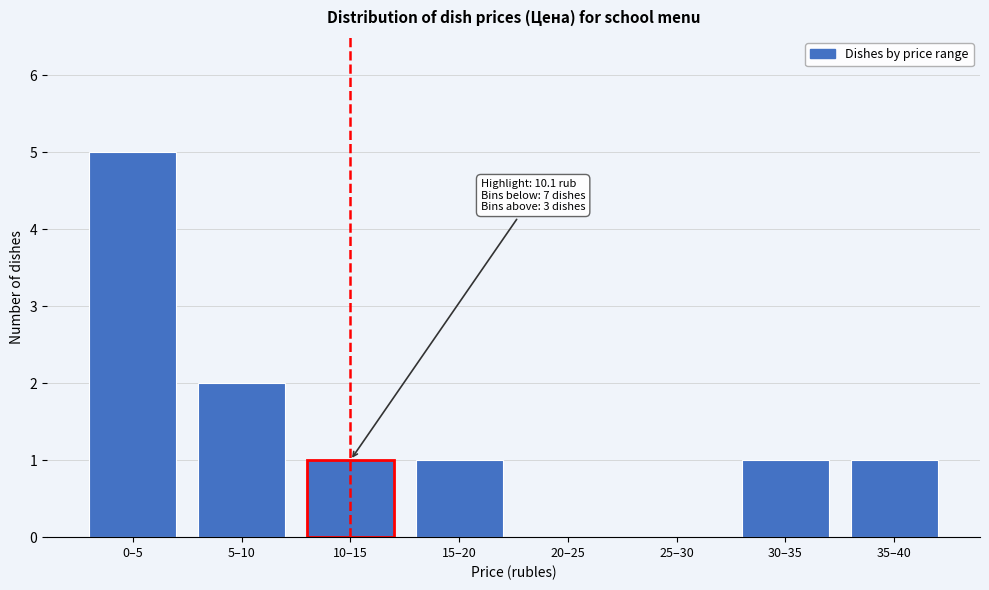

Reading left to right, what are all the values shown in this chart?

0–5=5	5–10=2	10–15=1	15–20=1	20–25=0	25–30=0	30–35=1	35–40=1